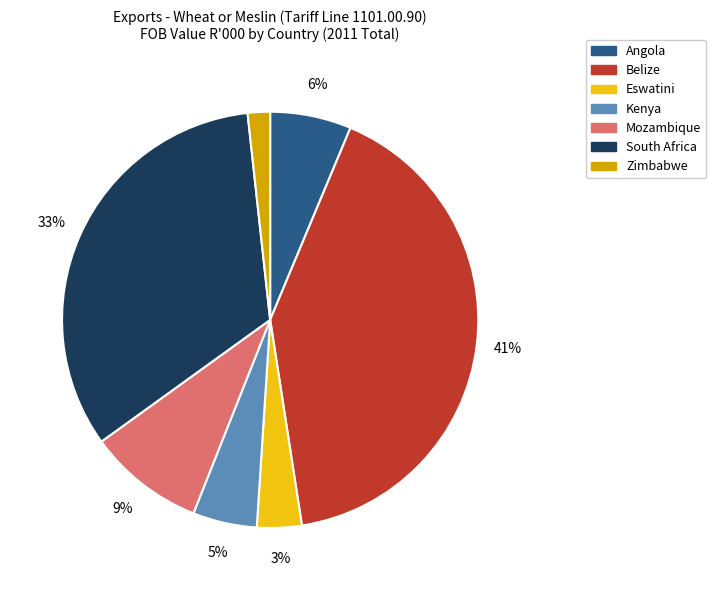

Combined, do Kenya and Zimbabwe account for over 50%?

No